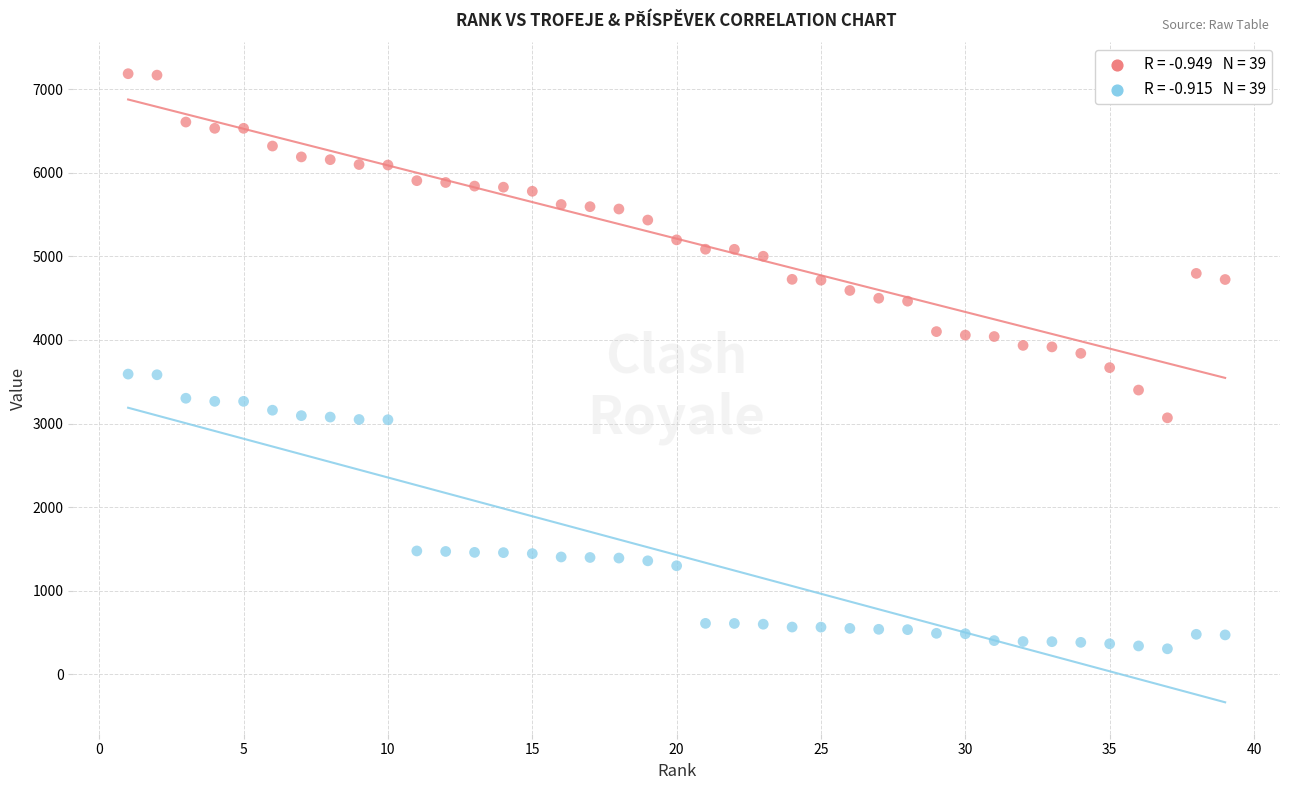

Across all data points, what is the range of Y values (max minus min)?

6877